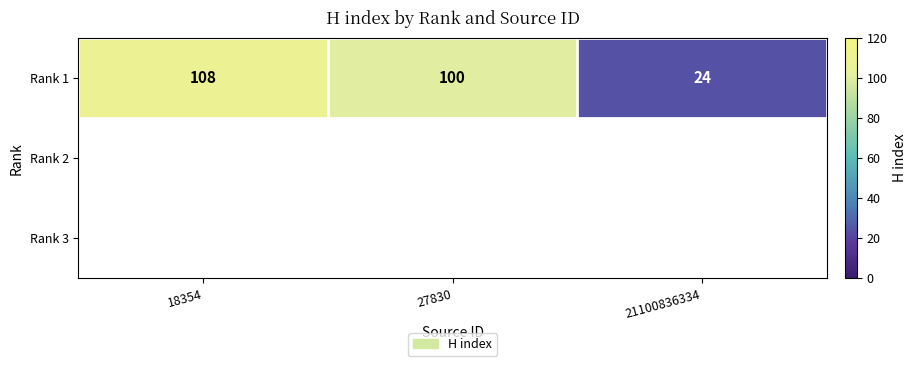

What is the smallest value displayed?

24